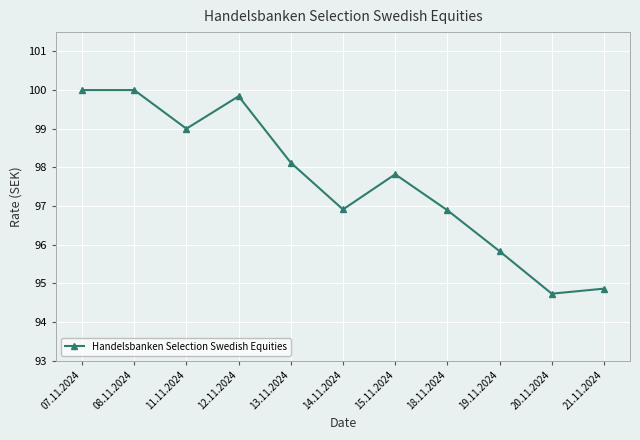

How many data points are above 97?

6